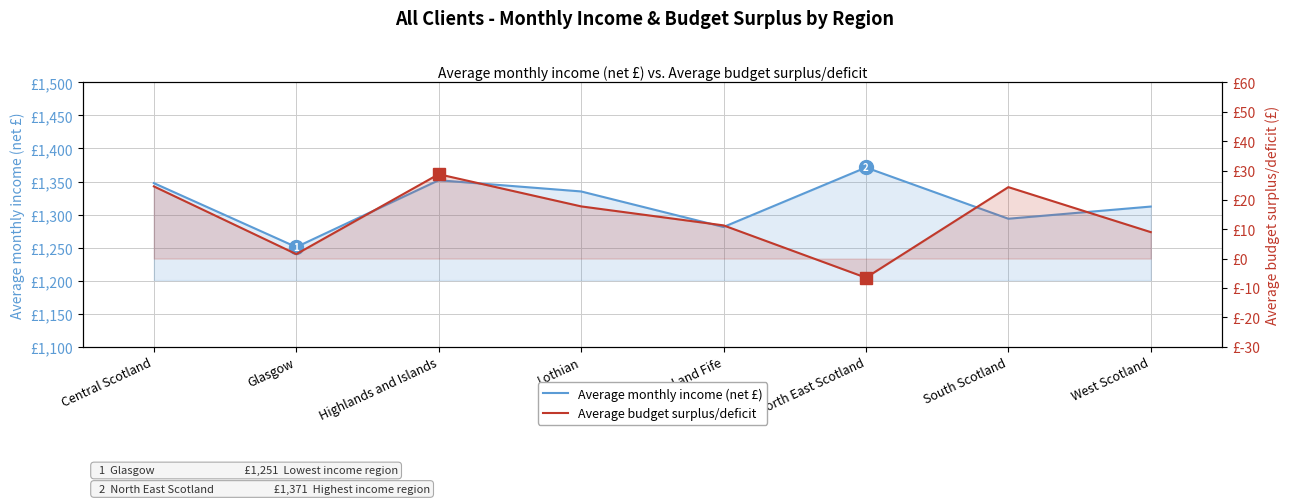

Reading left to right, transcribe all the data shown in this chart.

Average monthly income (net £): 1347.6	1250.8	1352.0	1335.0	1281.2	1371.2	1293.7	1312.1
Average budget surplus/deficit: 24.6	1.5	28.7	17.8	11.3	-6.5	24.3	9.0